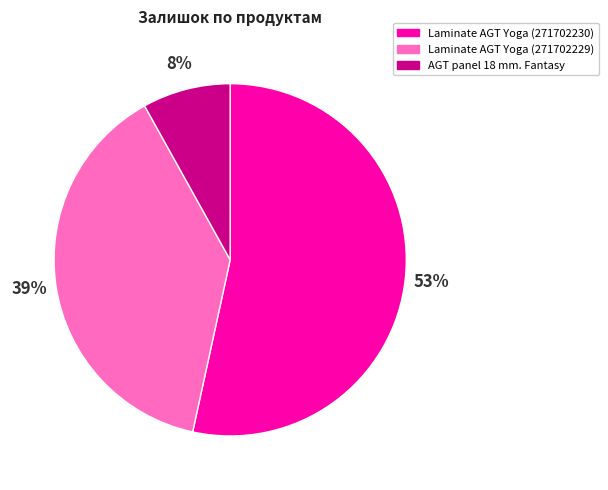

Between AGT panel 18 mm. Fantasy and Laminate AGT Yoga (271702230), which is larger?

Laminate AGT Yoga (271702230)